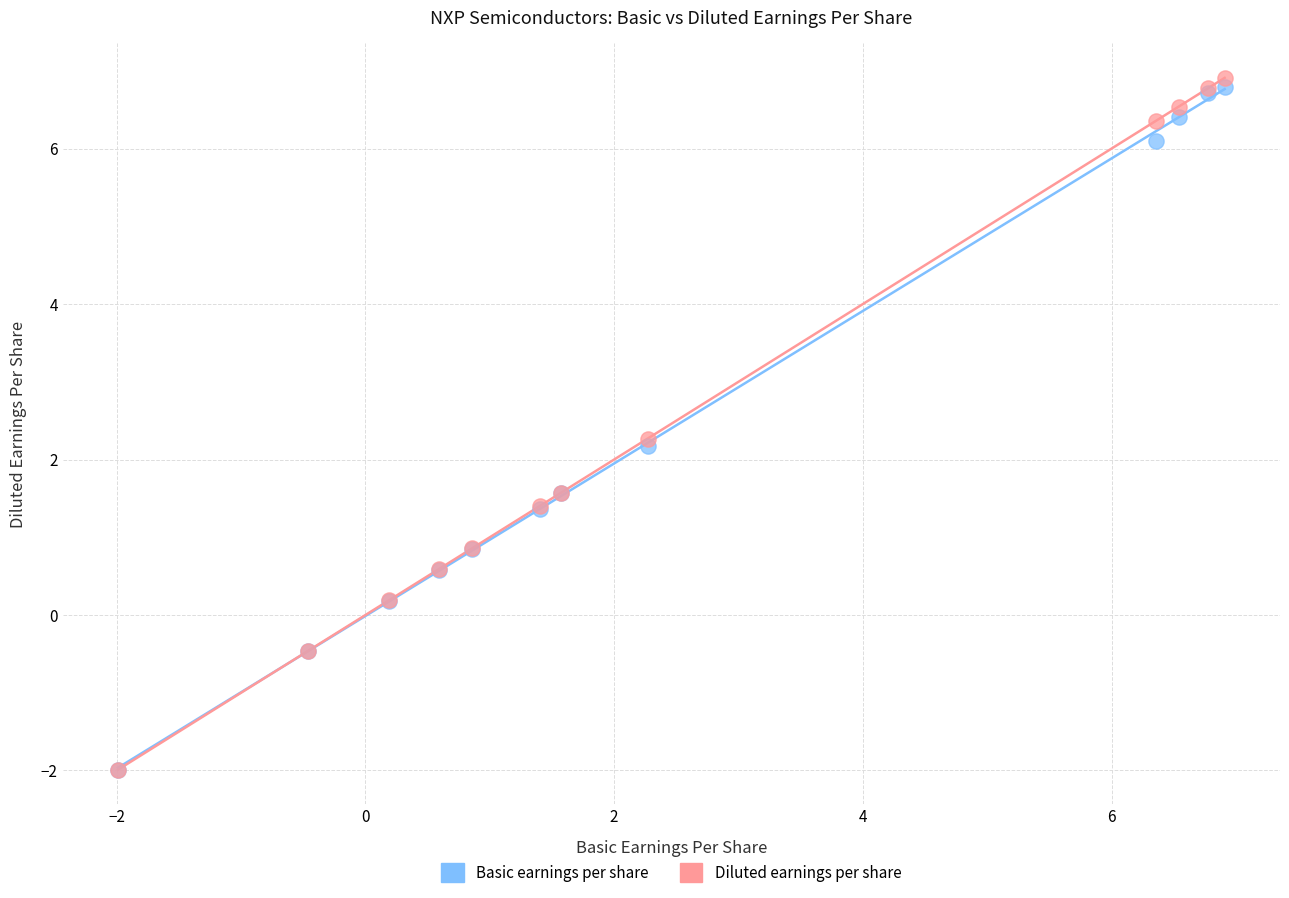

Across all series, what Y value is closest to 2?

2.2